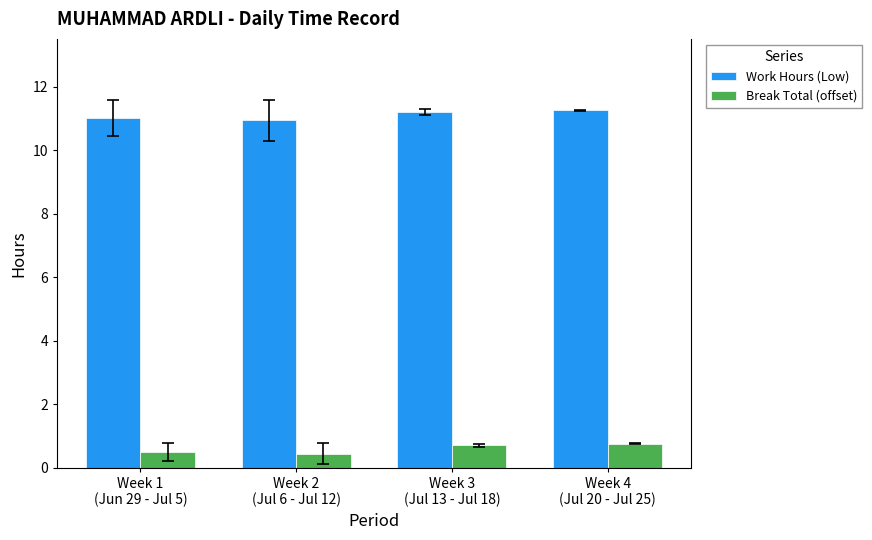

Is the value of Break Total (offset) at Week 2
(Jul 6 - Jul 12) greater than the value of Work Hours (Low) at Week 3
(Jul 13 - Jul 18)?

No